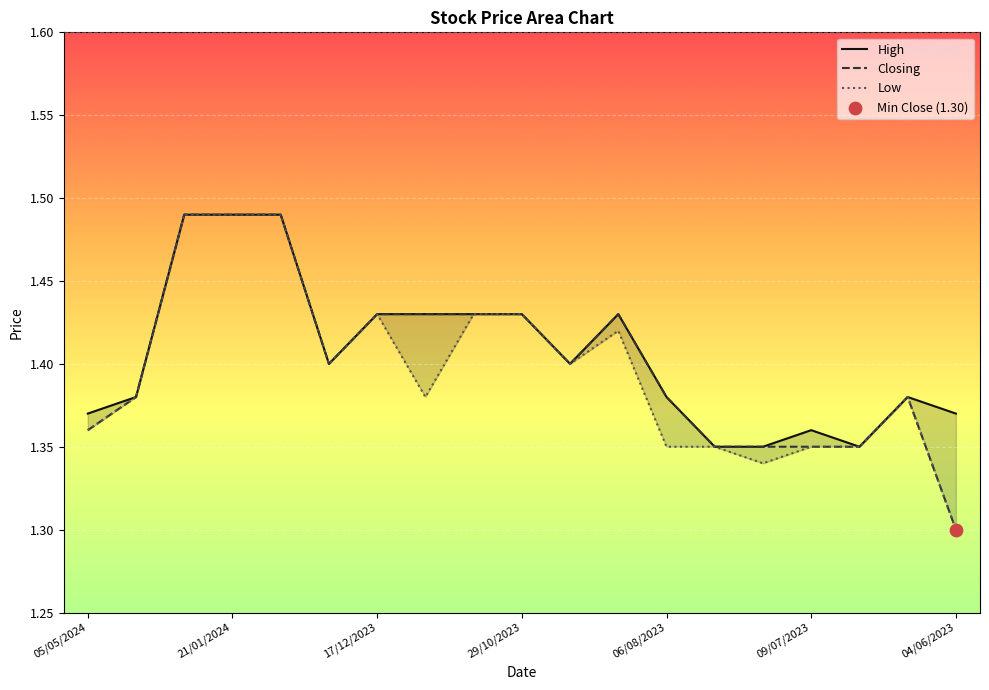

What are all the series names shown in the legend?

High, Closing, Low